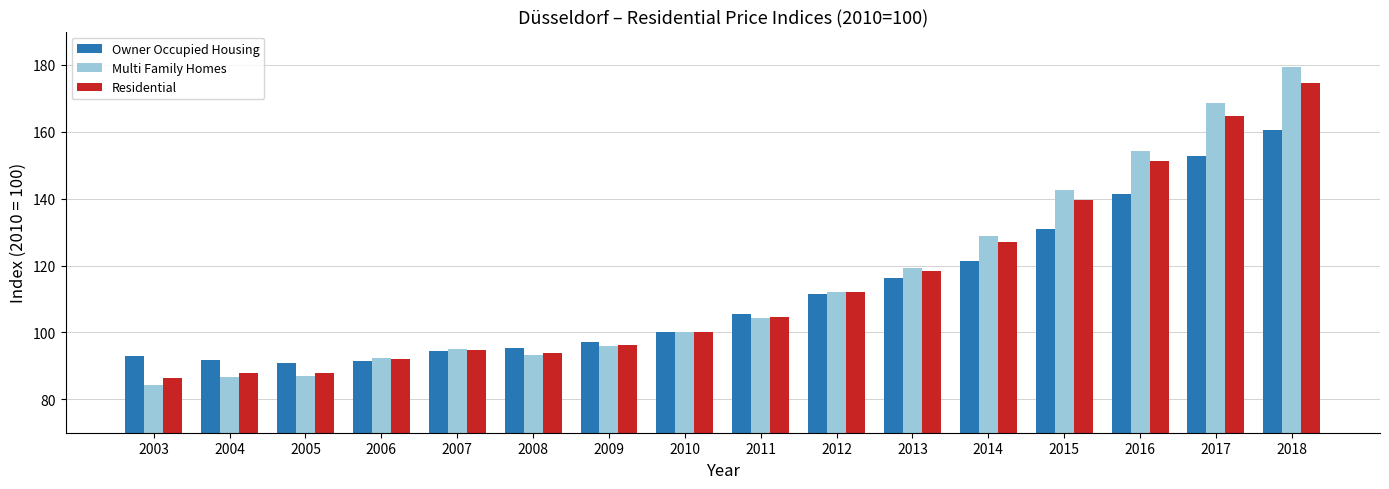

Count the number of data series in this chart.

3